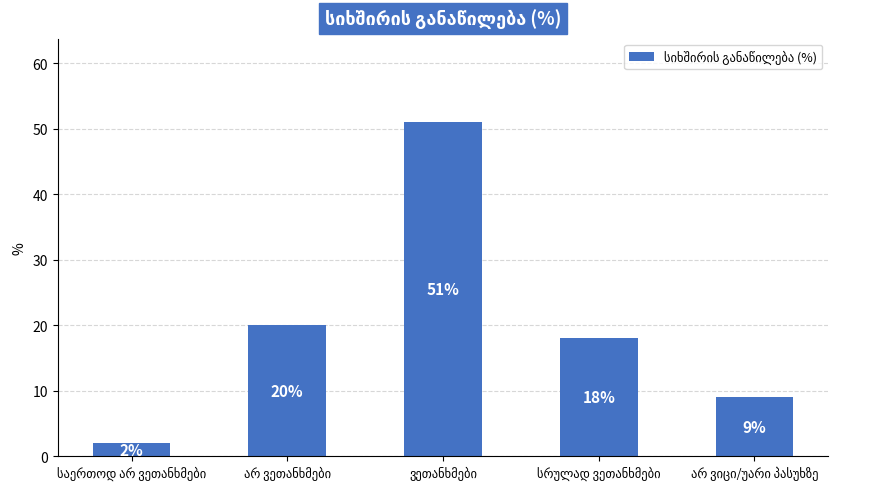

What is the minimum value shown in the chart?

2